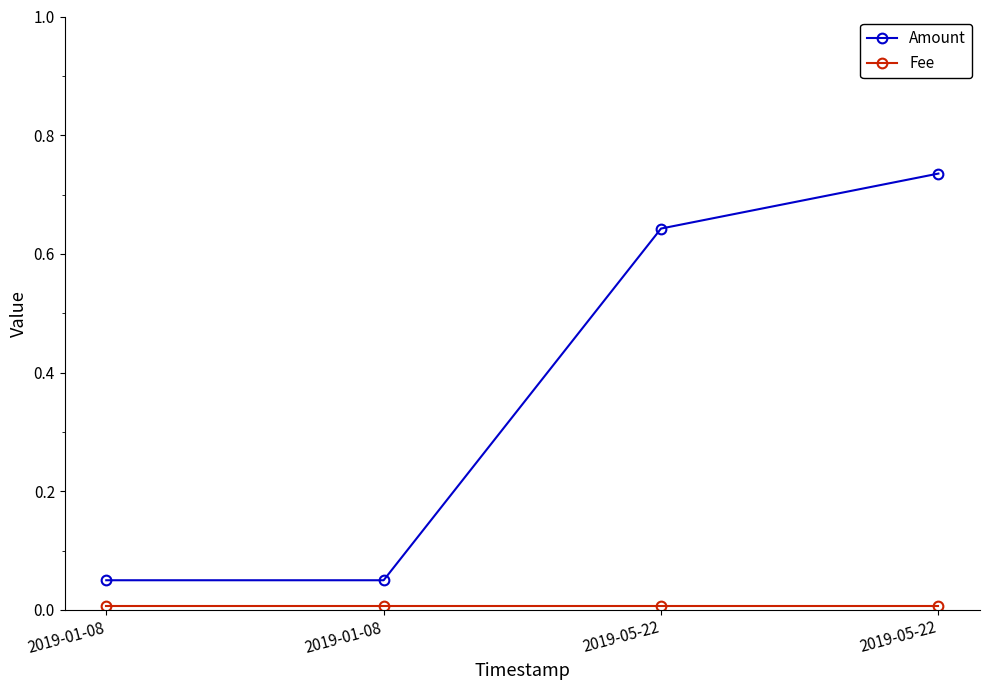

Which category has the lowest value in the Fee series?

2019-01-08